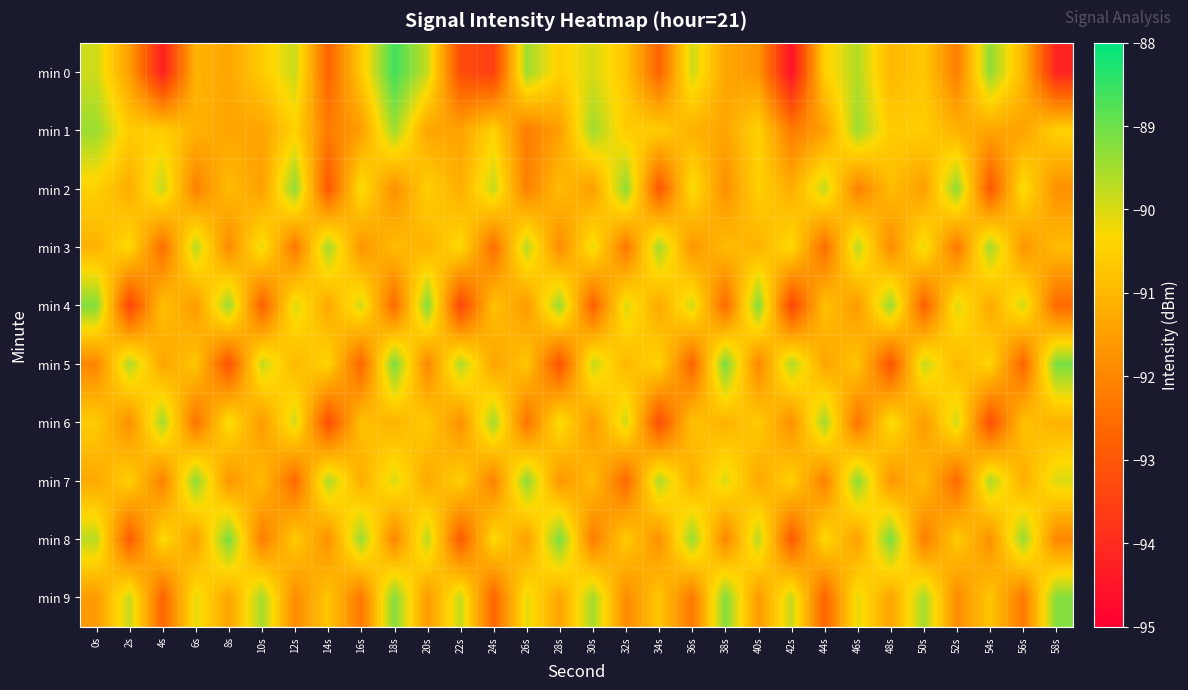

What is the minimum value shown in the chart?

-94.6